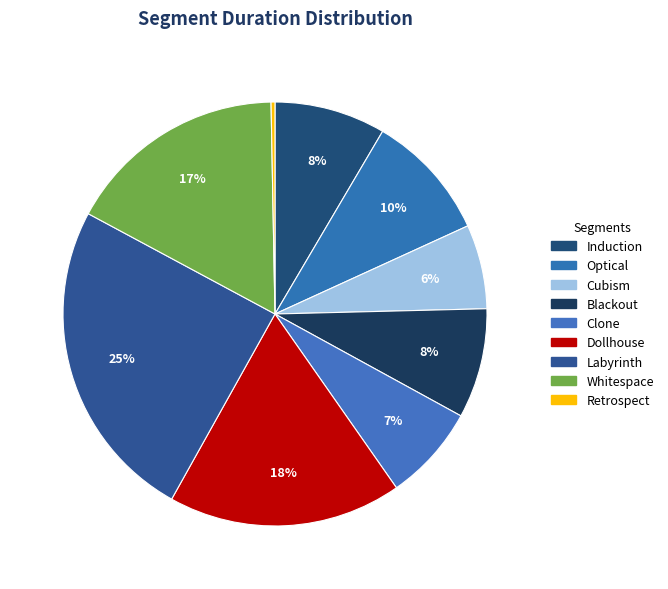

How many slices are in this pie chart?

9